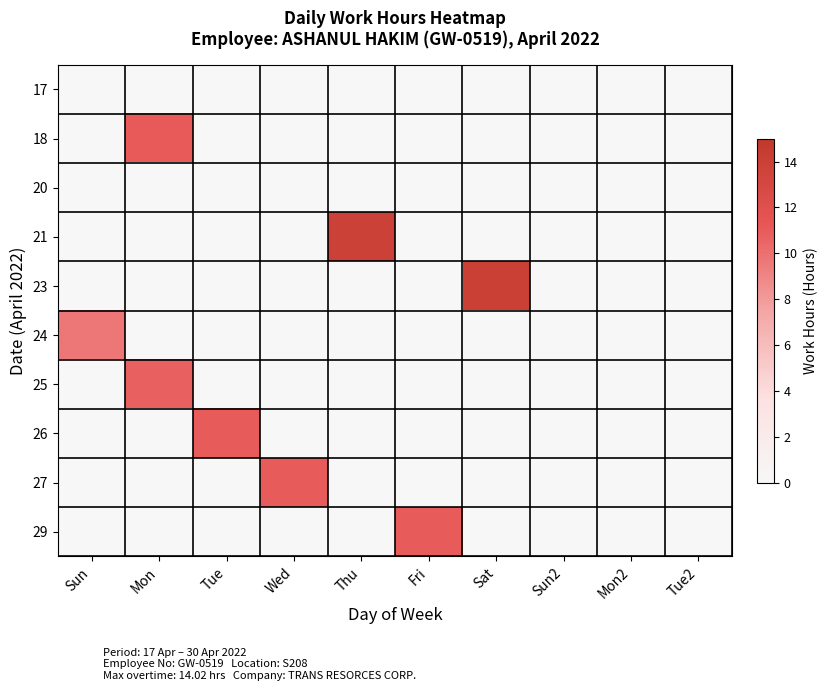

Which label corresponds to the smallest value in the chart?

Sun